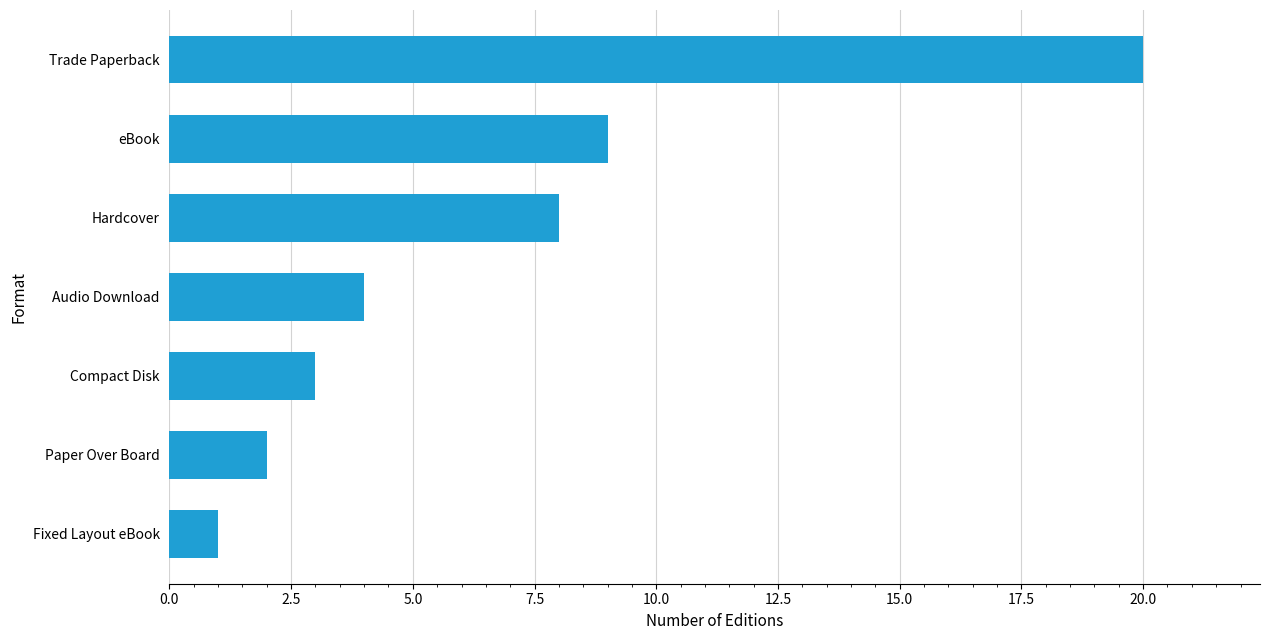

Which label corresponds to the largest value in the chart?

Trade Paperback